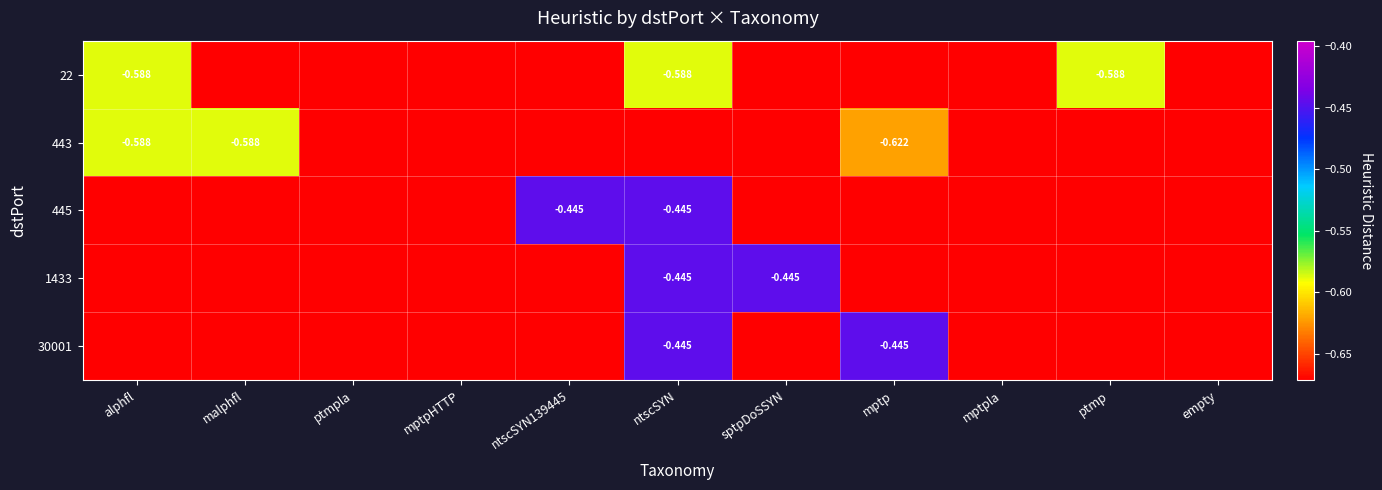

Which series has the largest total across all categories?

445